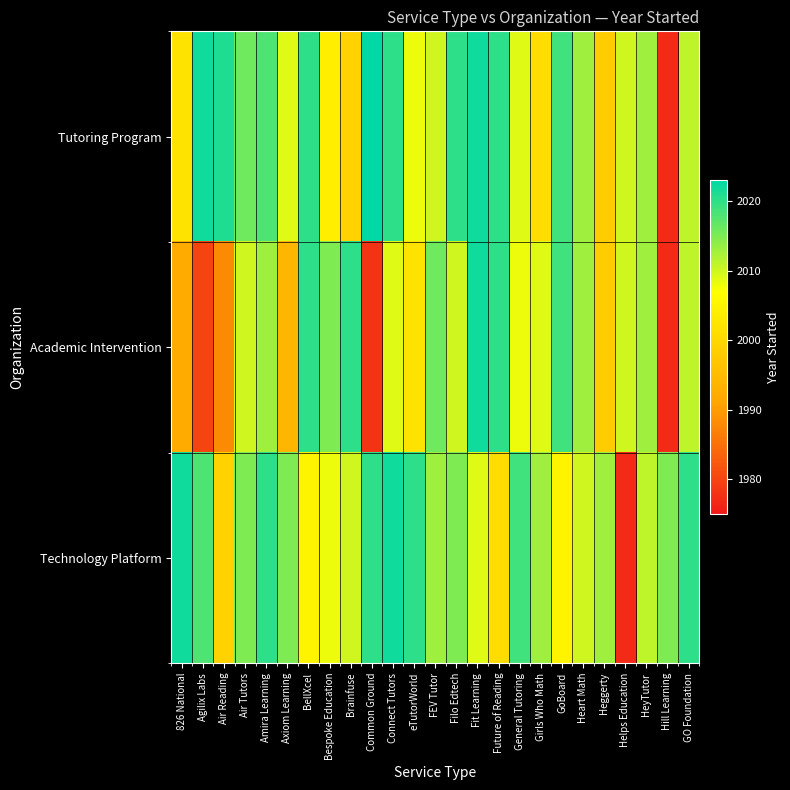

What is the spread (max minus min) of values at HeyTutor?

2